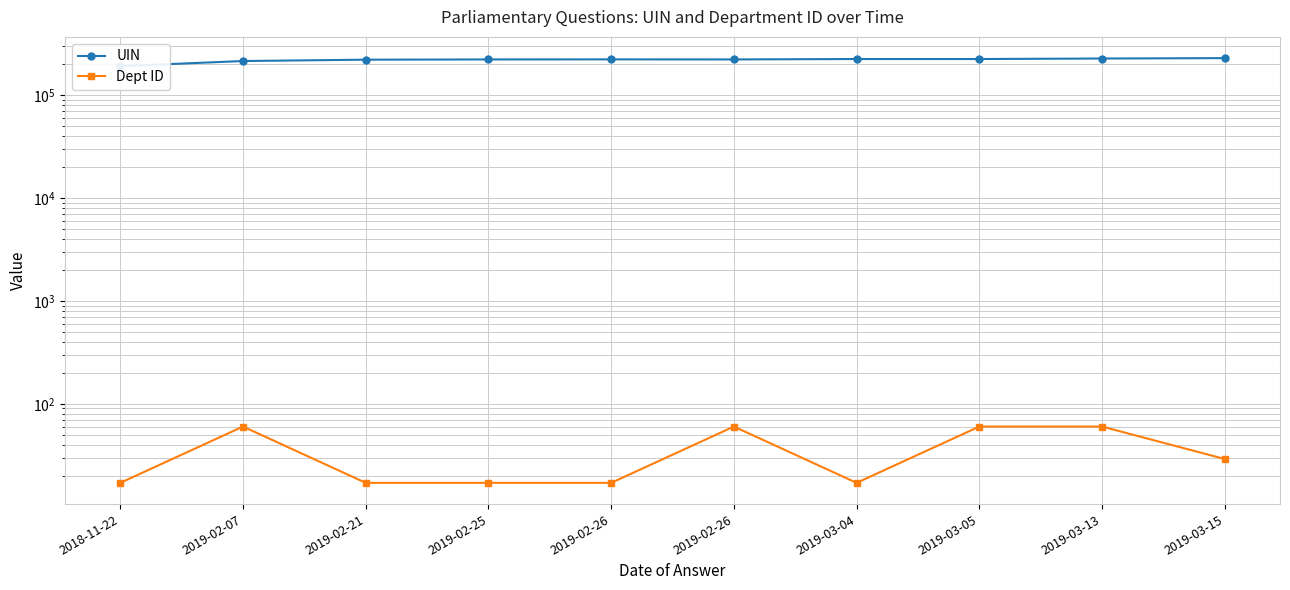

Reading left to right, extract all data points from this chart.

UIN: 192754	216148	222750	223959	224307	223936	226068	226070	228655	230652
Dept ID: 17	60	17	17	17	60	17	60	60	29